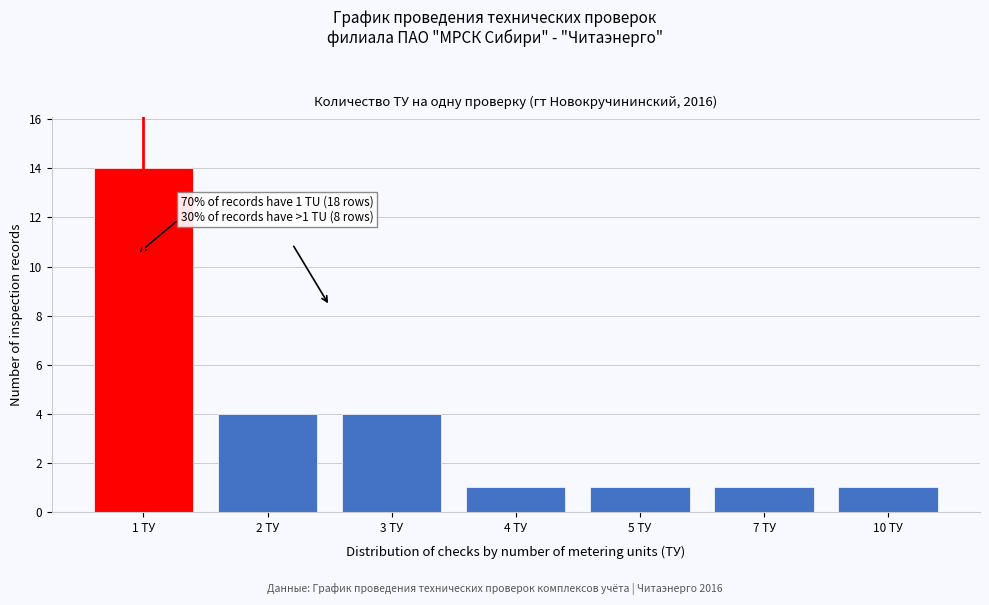

Reading left to right, extract all data points from this chart.

1 ТУ=14	2 ТУ=4	3 ТУ=4	4 ТУ=1	5 ТУ=1	7 ТУ=1	10 ТУ=1